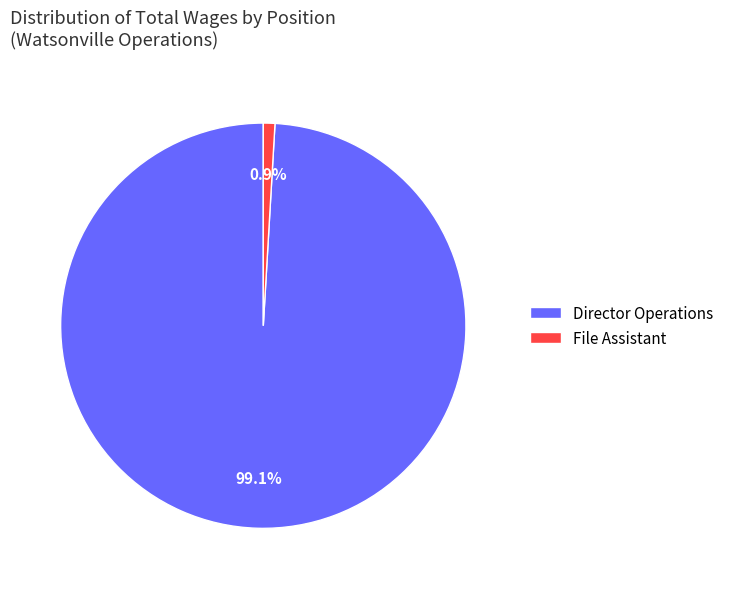

What is the smallest slice in the pie chart?

File Assistant